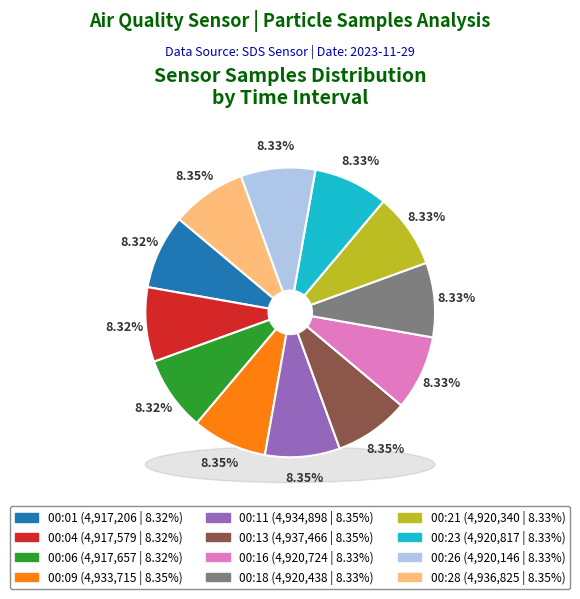

Is the sum of 00:23 and 00:09 greater than half?

No